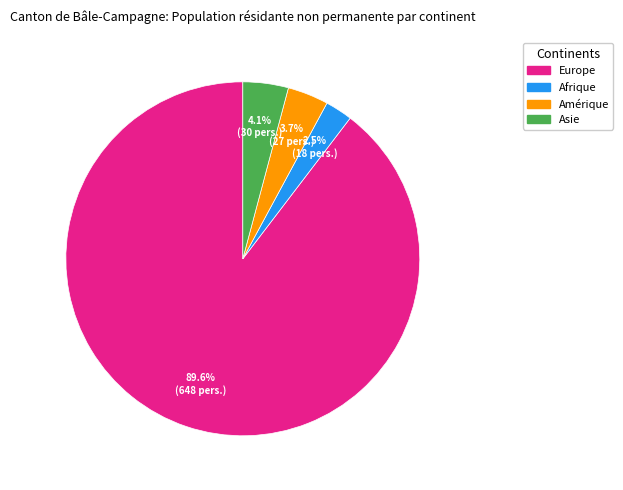

Is it true that Asie is 4% of the pie?

True